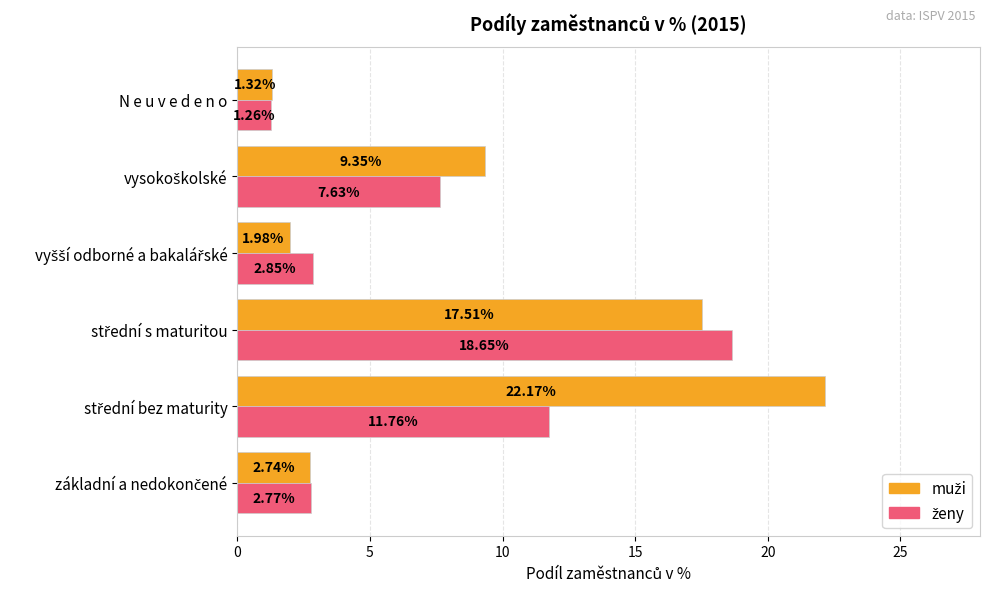

At which category does the chart reach its minimum across all series?

N e u v e d e n o